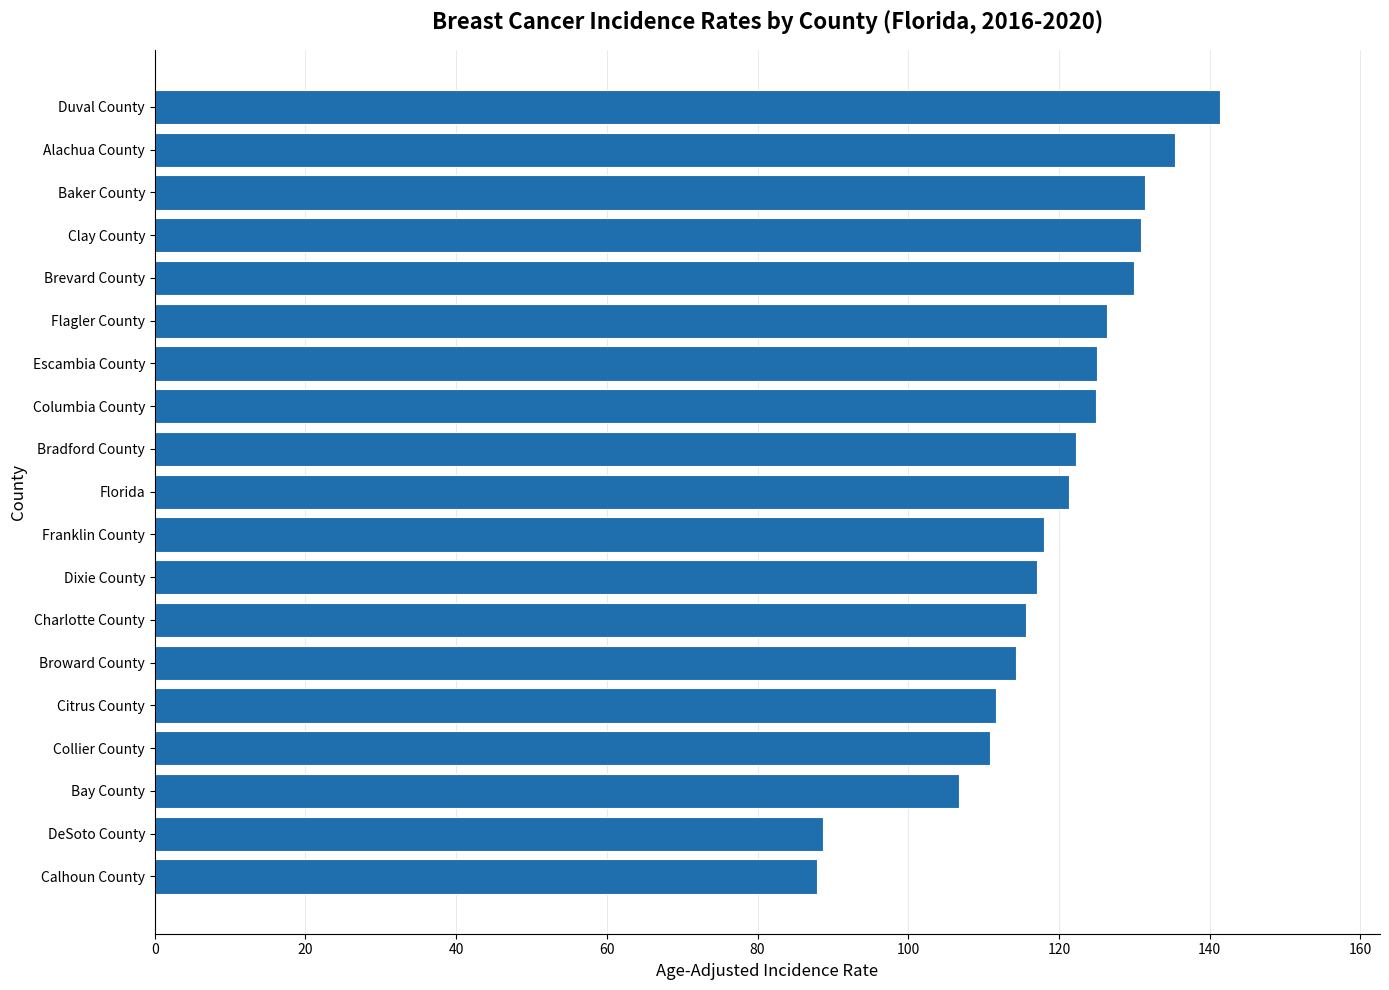

What is the difference between the second highest and second lowest values?

46.7